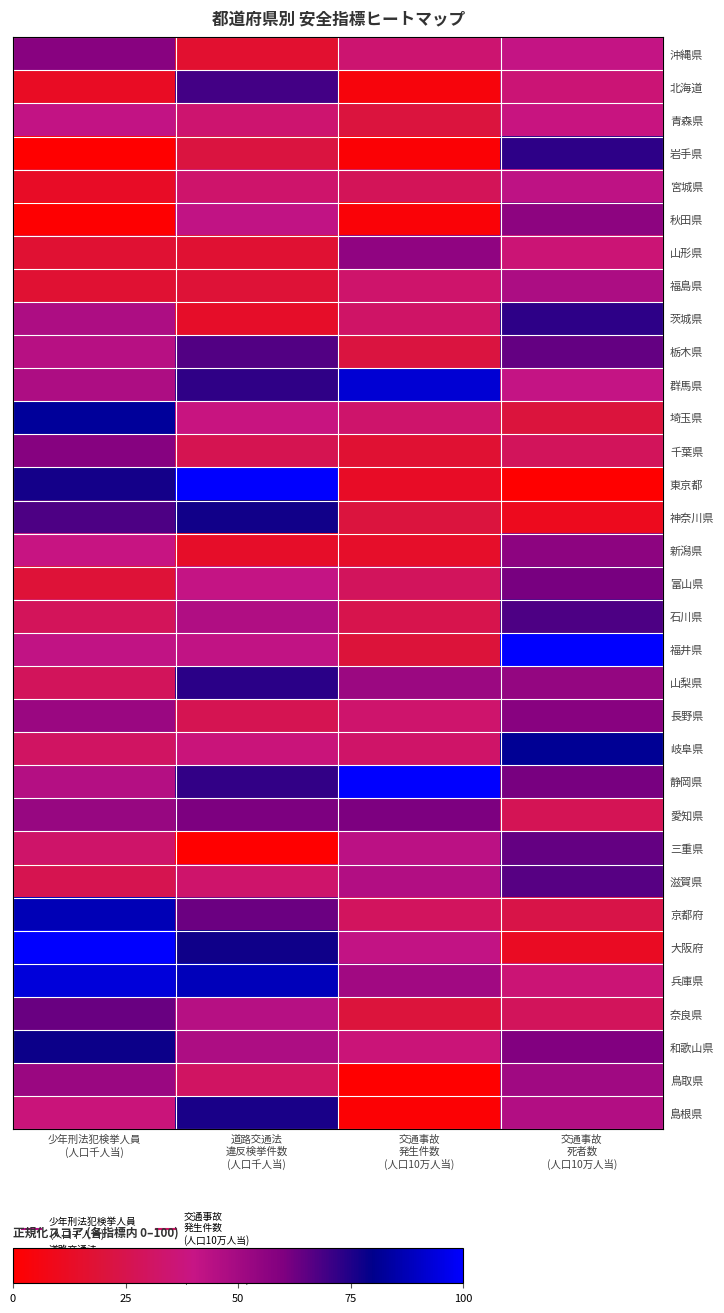

What is the total value across all series at 交通事故
発生件数
(人口10万人当)?

1044.0